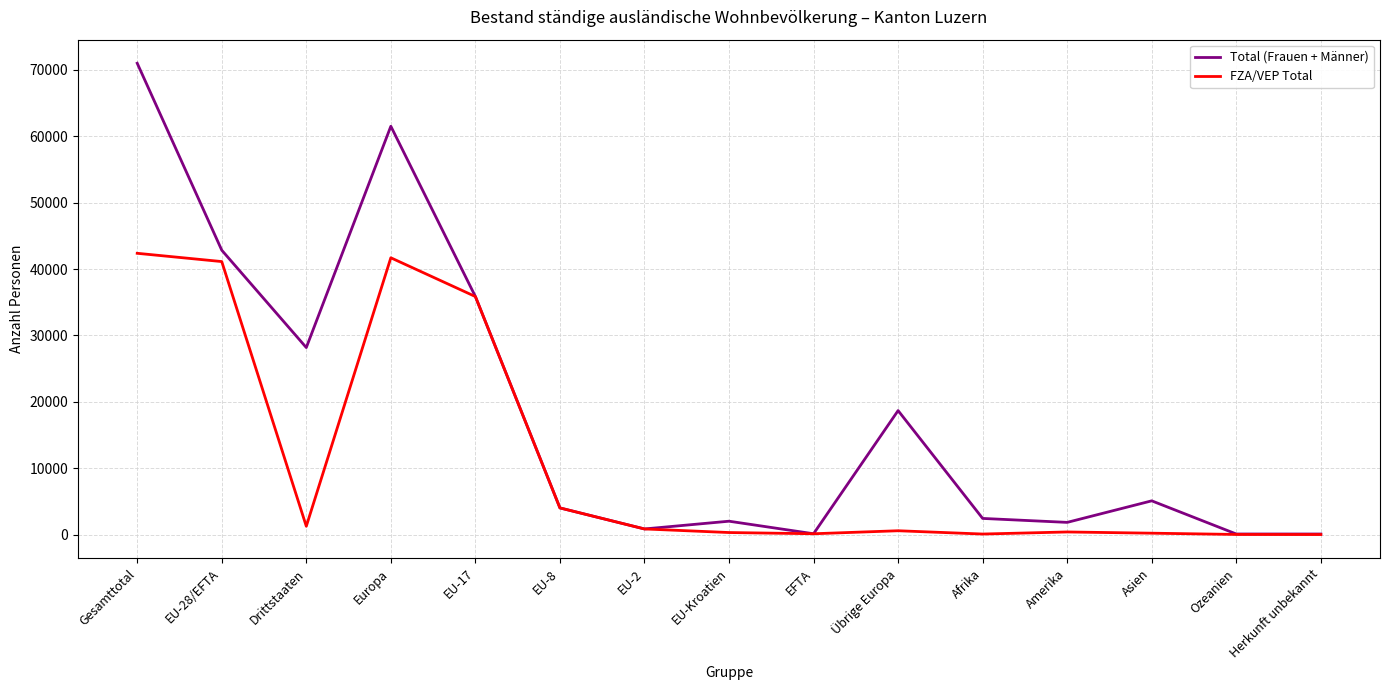

How many lines are shown in the chart?

2